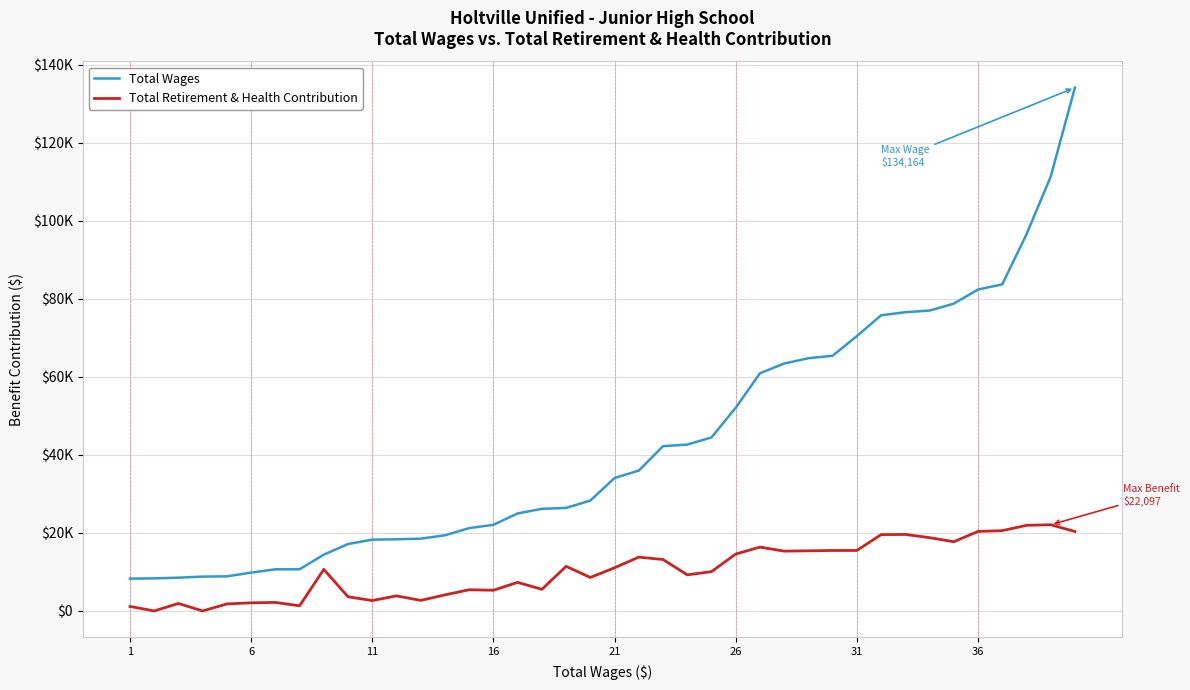

Rank the series by their maximum value, from lowest to highest.

Total Retirement & Health Contribution, Total Wages